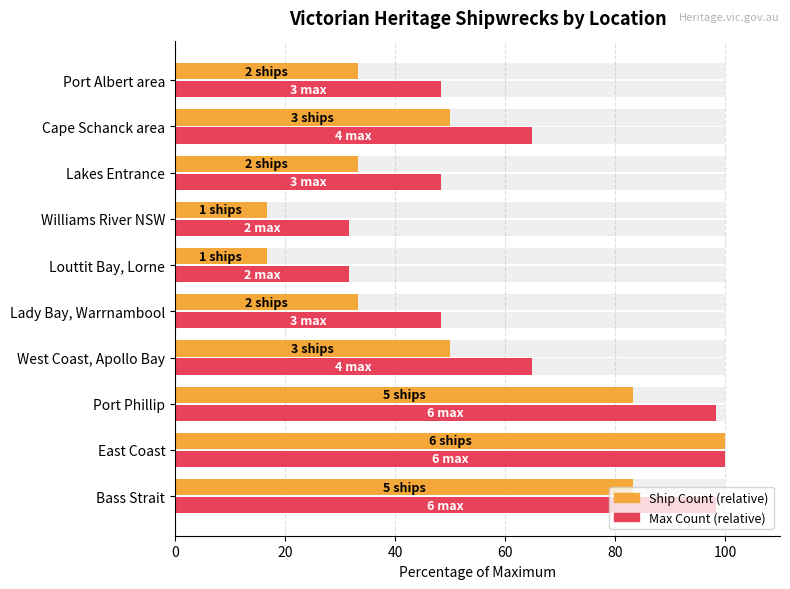

How many groups of bars are there?

10